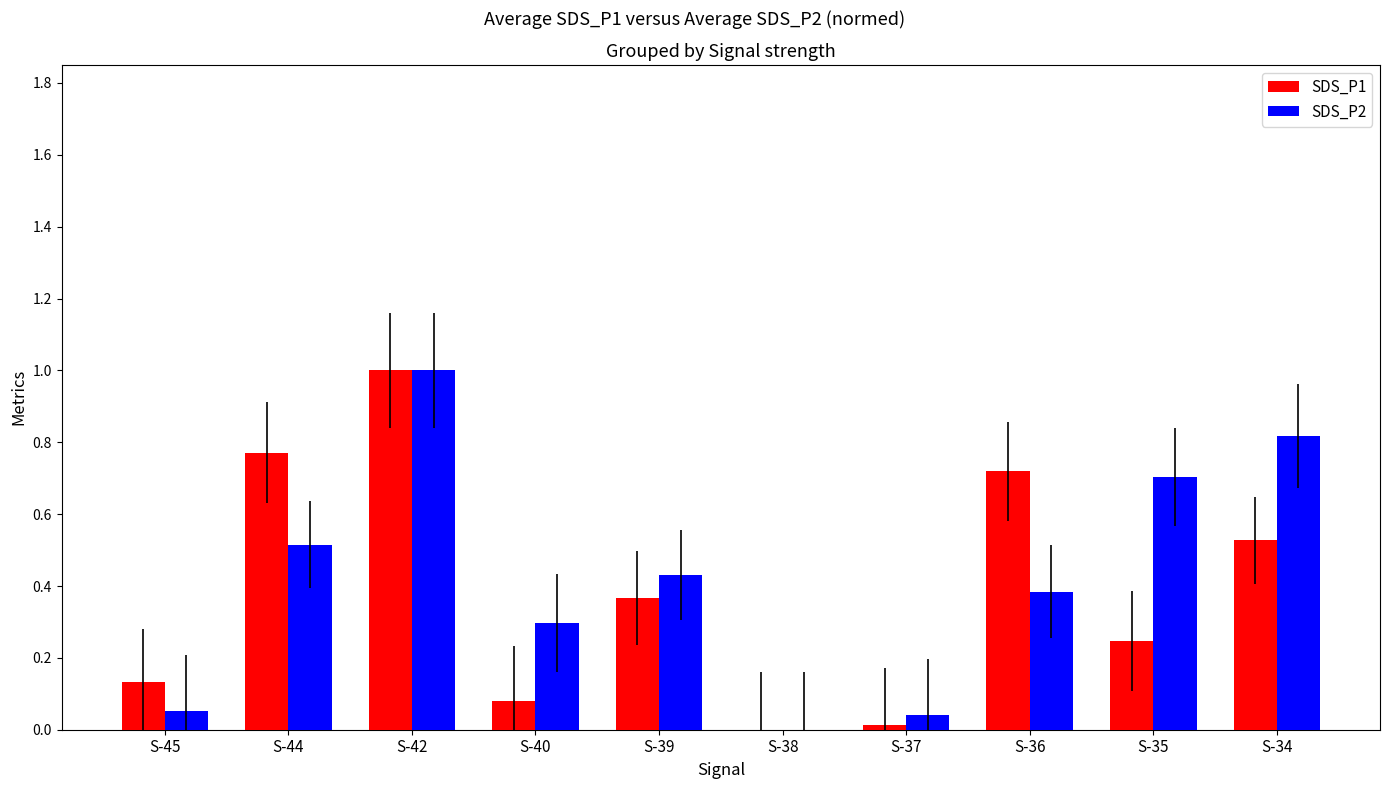

Which category has the highest value in the SDS_P1 series?

S-42